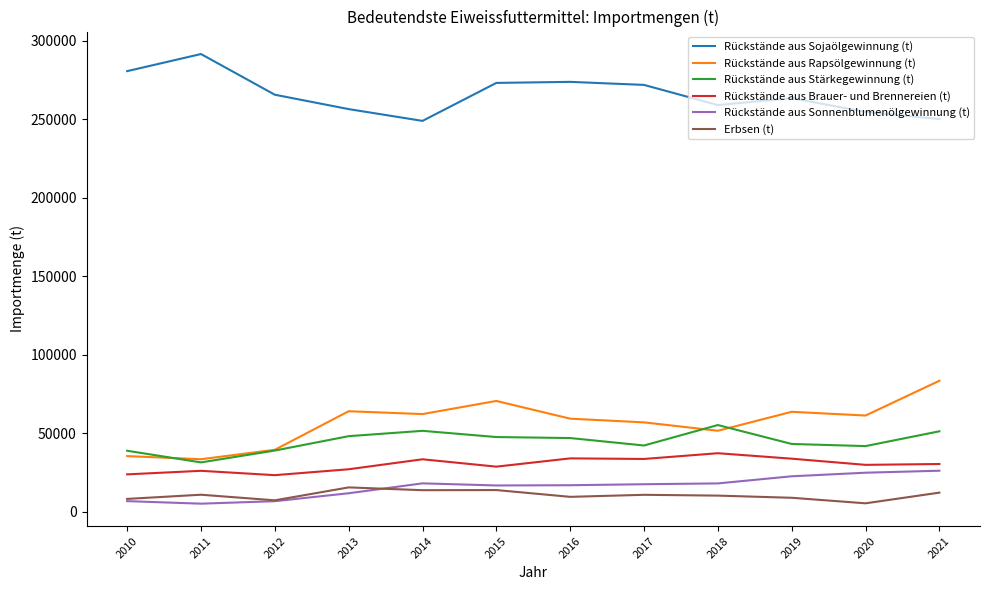

Read the Rückstände aus Rapsölgewinnung (t) value at 2015.

70632